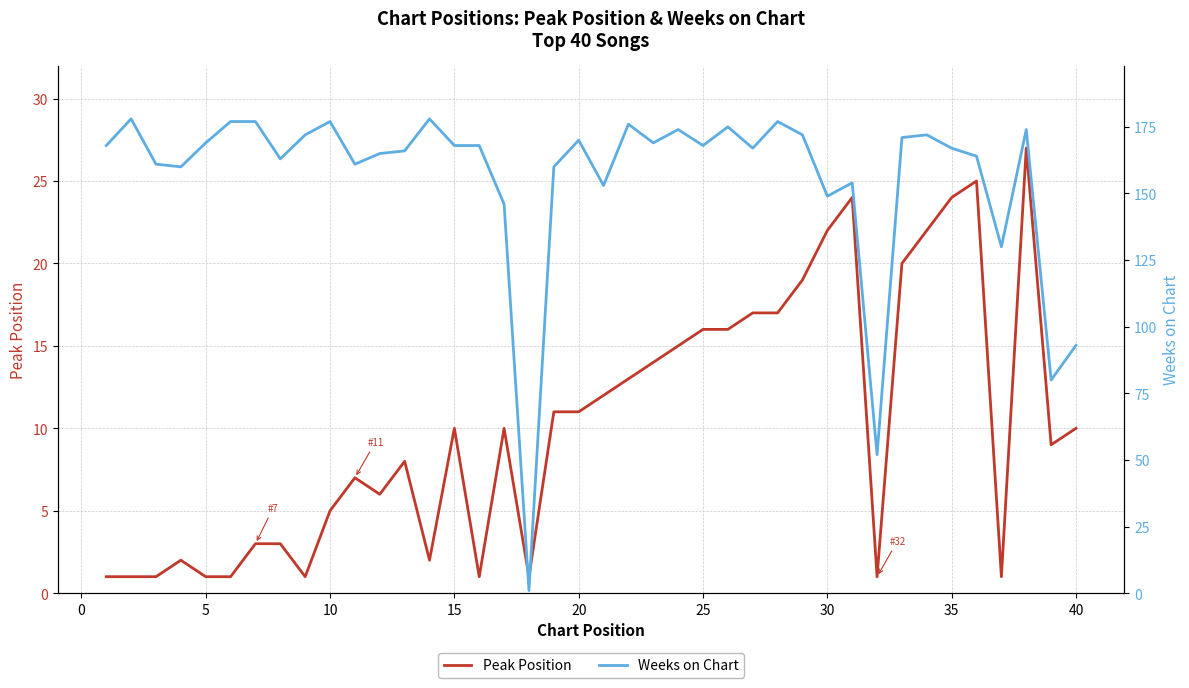

Reading left to right, what are all the values shown in this chart?

Peak Position: 1	1	1	2	1	1	3	3	1	5	7	6	8	2	10	1	10	1	11	11	12	13	14	15	16	16	17	17	19	22	24	1	20	22	24	25	1	27	9	10
Weeks on Chart: 168	178	161	160	169	177	177	163	172	177	161	165	166	178	168	168	146	1	160	170	153	176	169	174	168	175	167	177	172	149	154	52	171	172	167	164	130	174	80	93